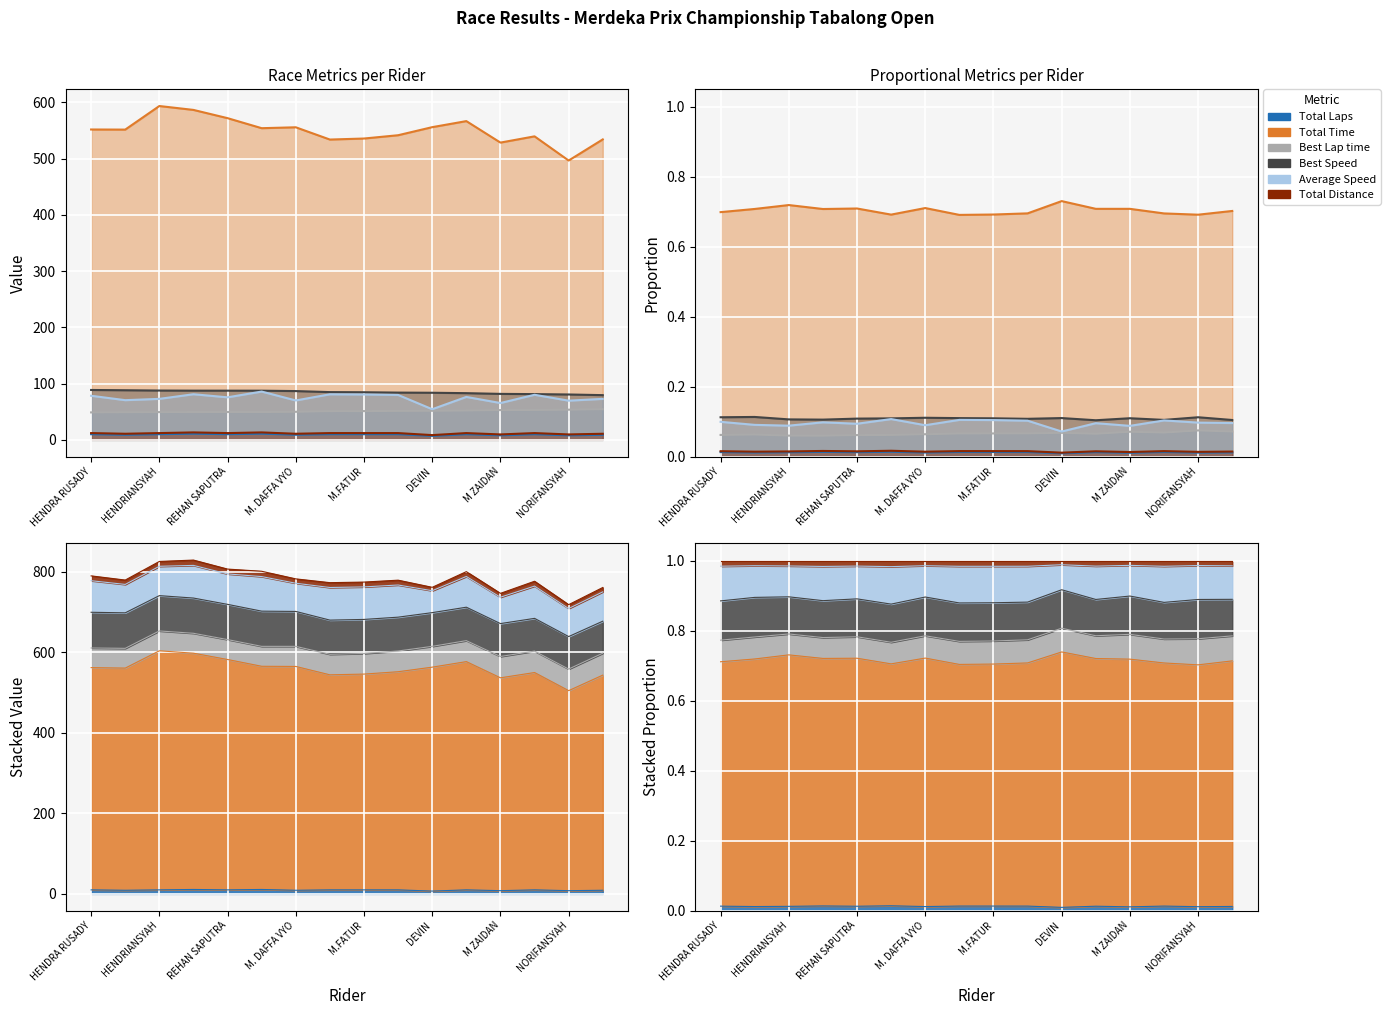

Reading left to right, transcribe all the data shown in this chart.

Total Laps: 10.0	9.0	10.0	11.0	10.0	11.0	9.0	10.0	10.0	10.0	7.0	10.0	8.0	10.0	8.0	9.0
Total Time: 551.6	551.4	593.3	586.4	571.7	553.9	555.5	533.7	535.5	541.4	555.7	566.5	528.3	539.4	496.4	534.0
Best Lap time: 48.7	49.0	49.3	49.4	49.4	49.5	49.8	50.9	51.1	51.5	51.6	52.1	52.9	53.2	53.6	54.4
Best Speed: 88.6	88.1	87.6	87.4	87.4	87.4	86.7	84.8	84.6	84.0	83.7	83.0	81.7	81.3	80.6	79.4
Average Speed: 78.3	70.5	72.8	81.0	75.6	85.8	70.0	80.9	80.7	79.8	54.4	76.3	65.4	80.1	69.6	72.8
Total Distance: 12.0	10.8	12.0	13.2	12.0	13.2	10.8	12.0	12.0	12.0	8.4	12.0	9.6	12.0	9.6	10.8